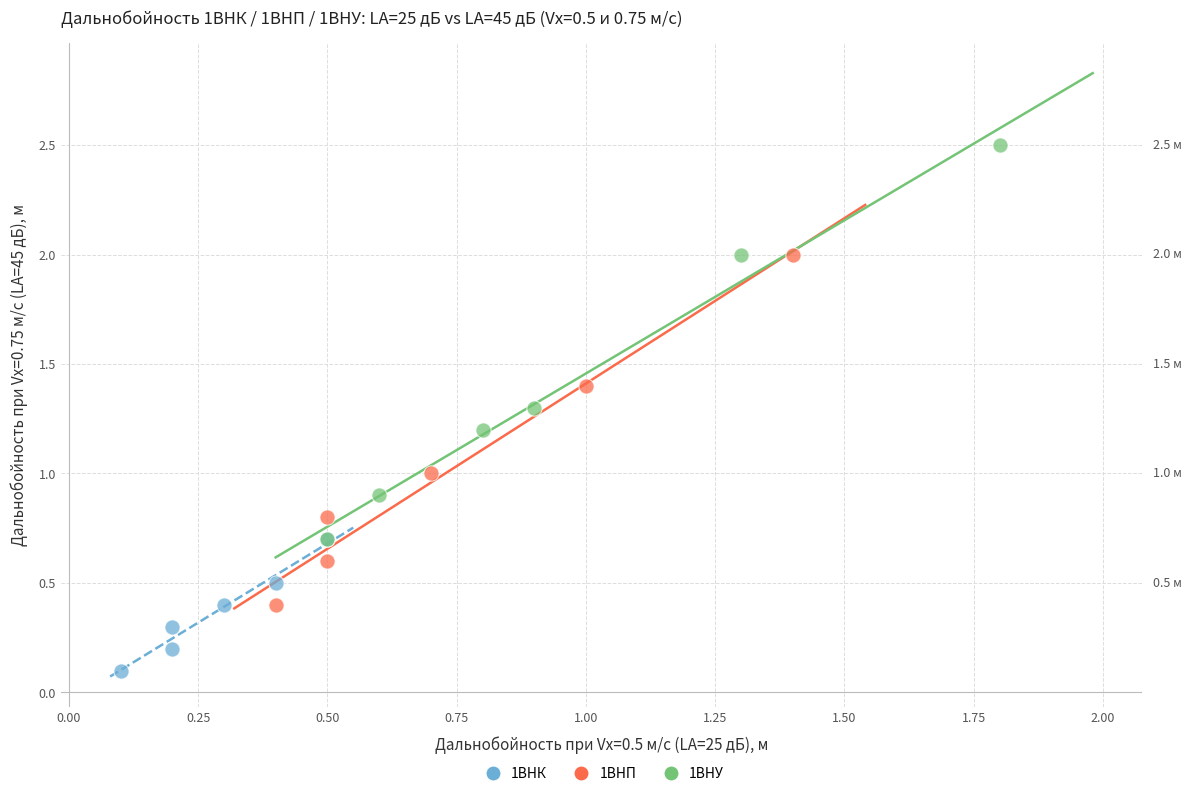

Which series has the widest spread of Y values?

1ВНУ